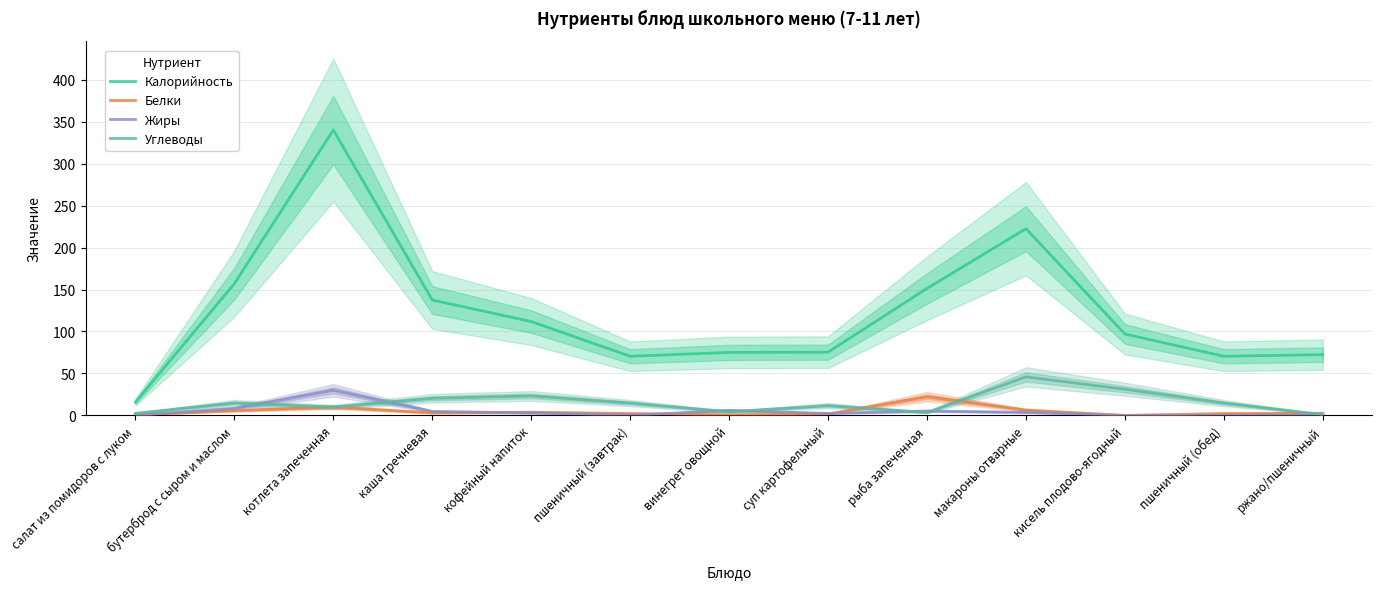

True or false: Калорийность has more than 2 interior local peaks.

False